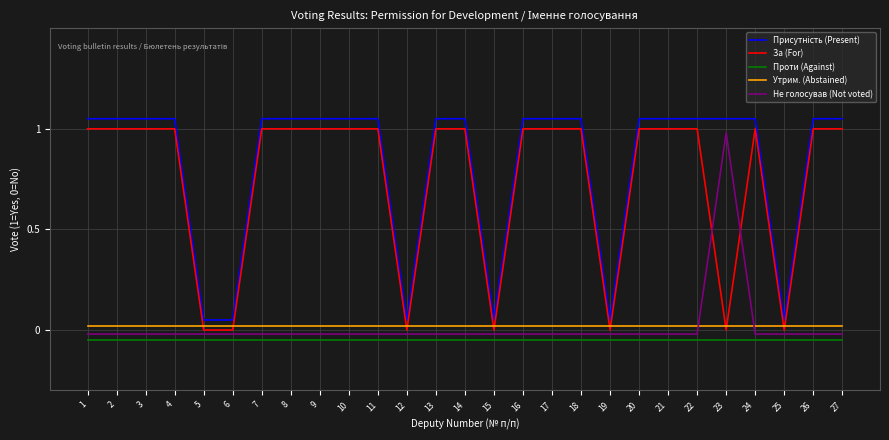

What is the highest value of the Проти (Against) series?

-0.1